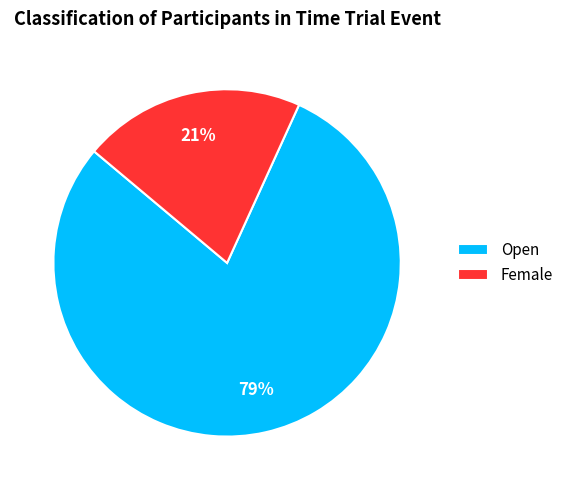

Approximately how many times larger is the value at Open compared to Female?

3.8